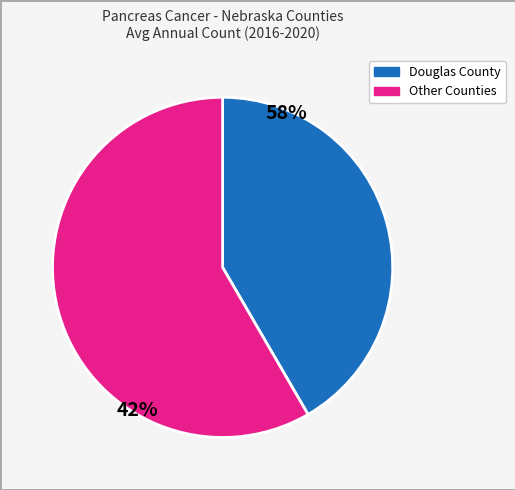

Is there any slice that represents more than half of the pie?

Yes